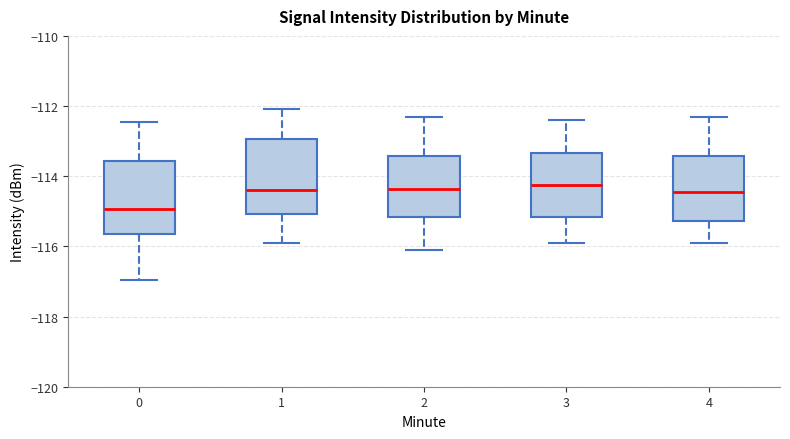

Where does the lower whisker of the box at x = 1 end on the y-axis? The values are not printed on the chart, so give them approximately, as read against the axis.

-115.8